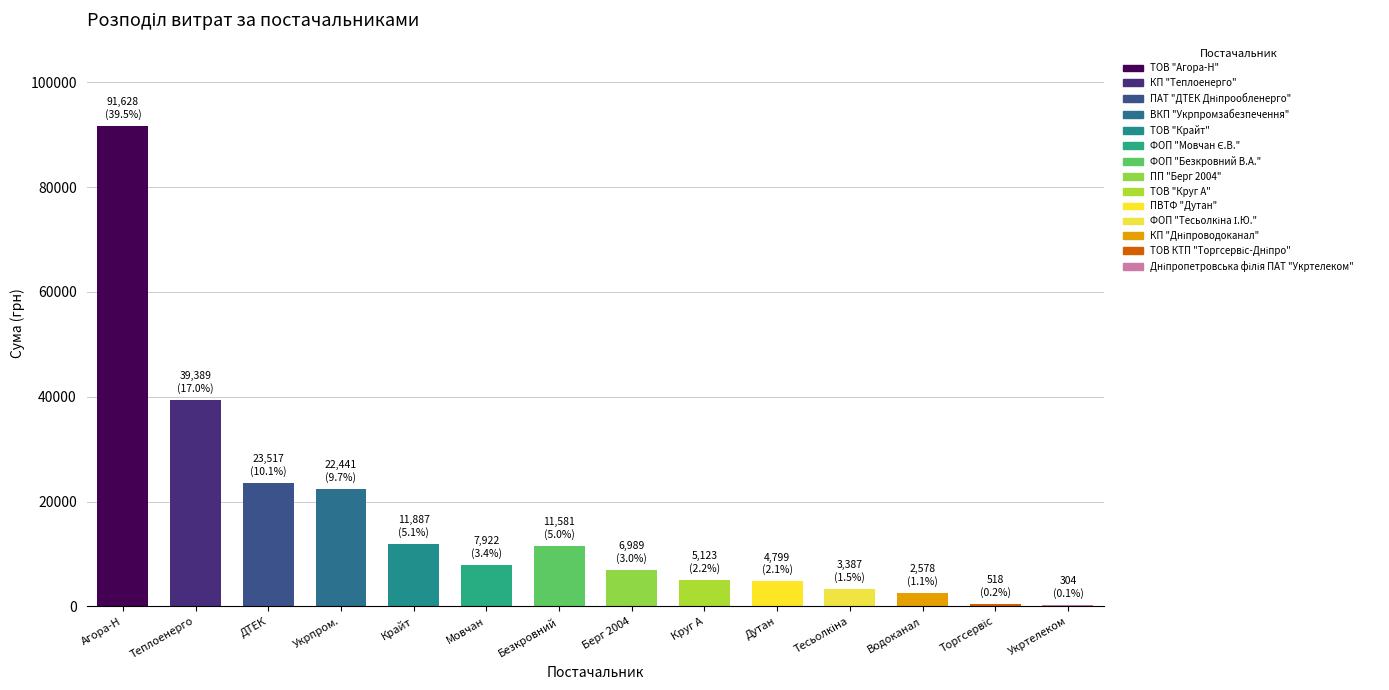

Rank the categories by value from lowest to highest.

Дніпропетровська філія ПАТ "Укртелеком", ТОВ КТП "Торгсервіс-Дніпро", КП "Дніпроводоканал", ФОП "Тесьолкіна І.Ю.", ПВТФ "Дутан", ТОВ "Круг А", ПП "Берг 2004", ФОП "Мовчан Є.В.", ФОП "Безкровний В.А.", ТОВ "Крайт", ВКП "Укрпромзабезпечення", ПАТ "ДТЕК Дніпрообленерго", КП "Теплоенерго", ТОВ "Агора-Н"